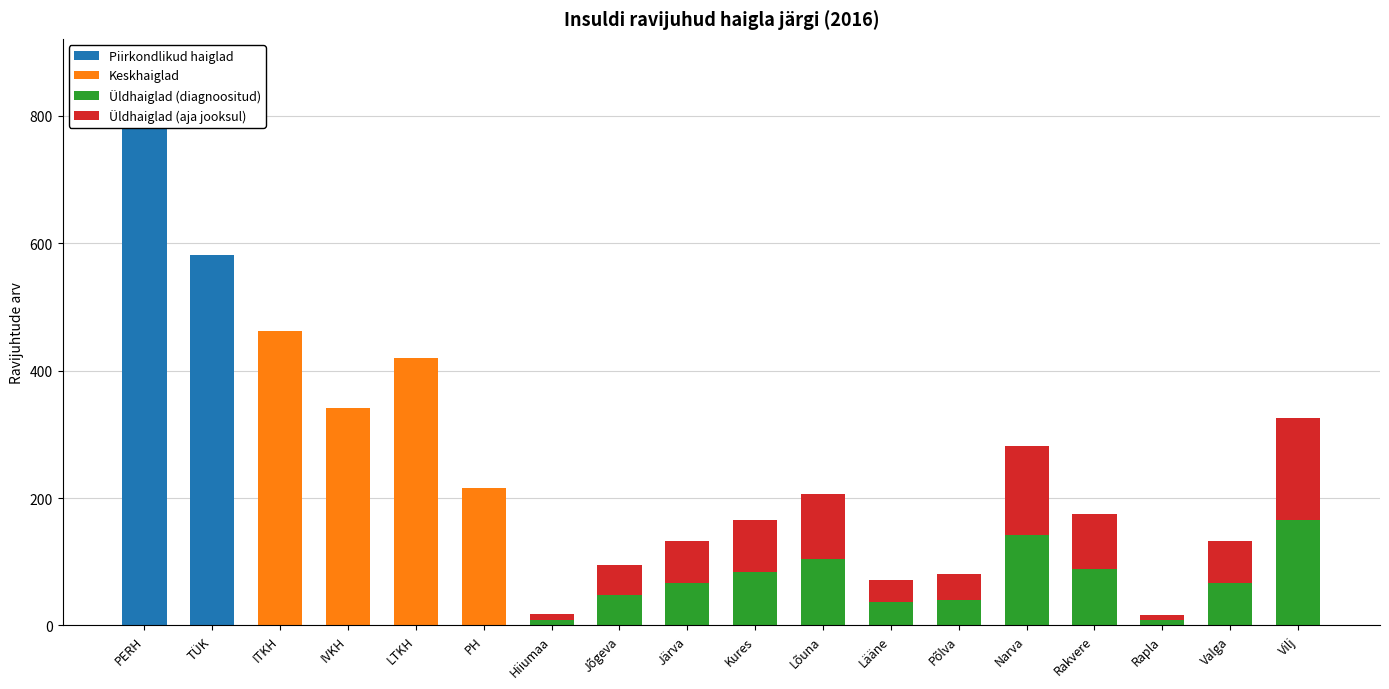

Reading right to left, transcribe all the data shown in this chart.

Piirkondlikud haiglad: 0	0	0	0	0	0	0	0	0	0	0	0	0	0	0	0	581	801
Keskhaiglad: 0	0	0	0	0	0	0	0	0	0	0	0	216	420	341	462	0	0
Üldhaiglad (diagnoositud): 165	66	8	88	142	40	36	104	84	67	47	9	0	0	0	0	0	0
Üldhaiglad (aja jooksul): 160	66	8	87	139	40	36	103	82	66	47	9	0	0	0	0	0	0